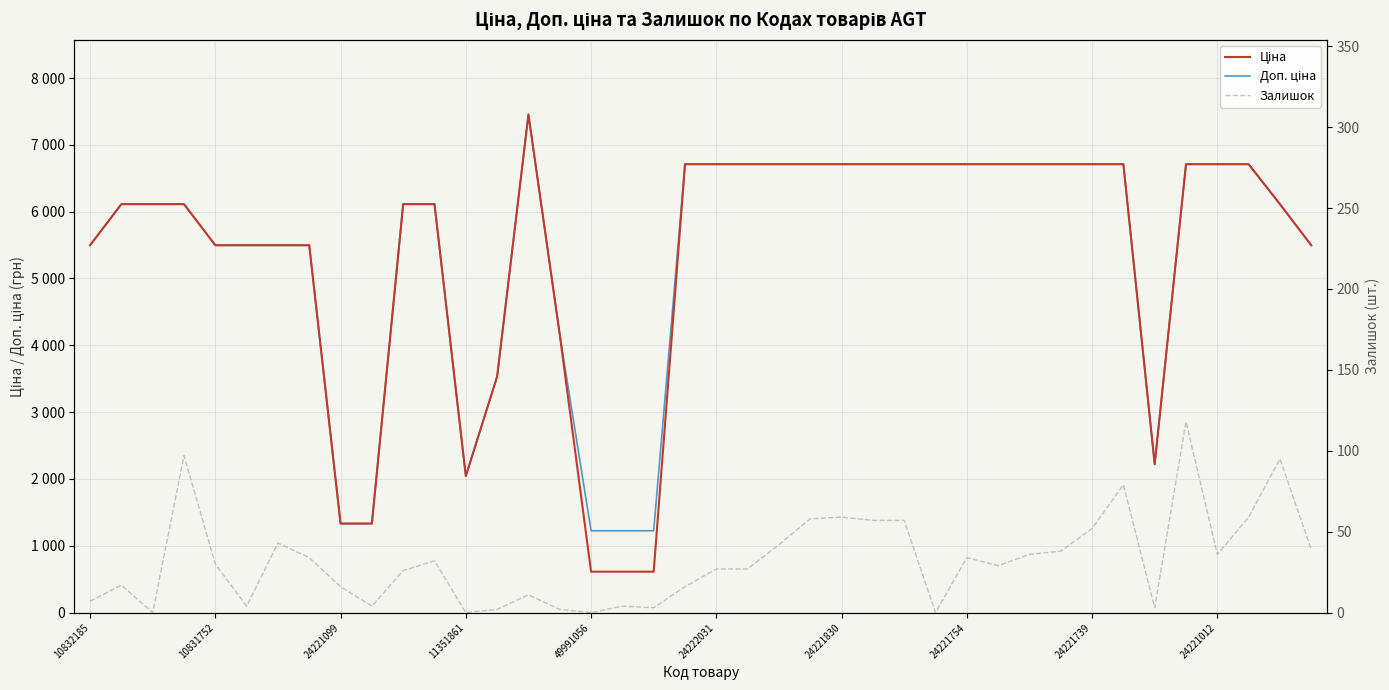

True or false: Залишок has a value of 27.0 at 21.

True